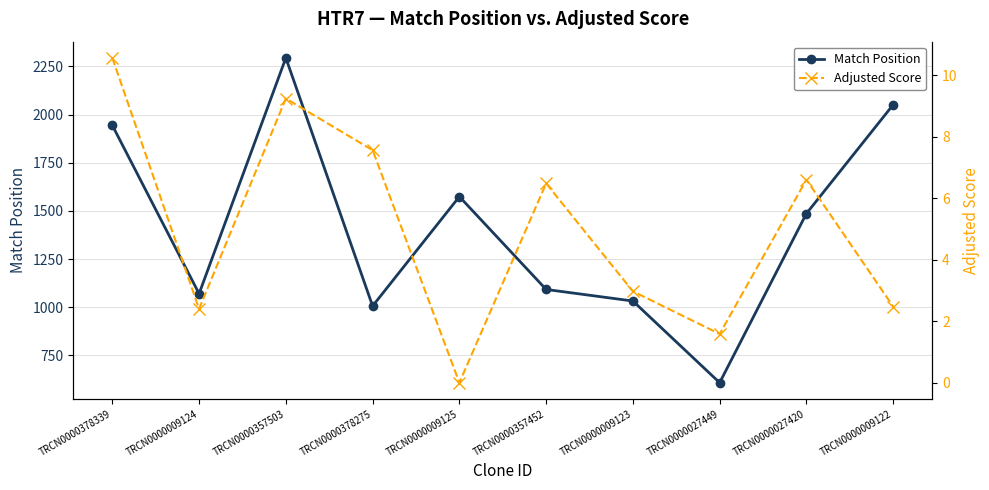

What are all the series names shown in the legend?

Match Position, Adjusted Score